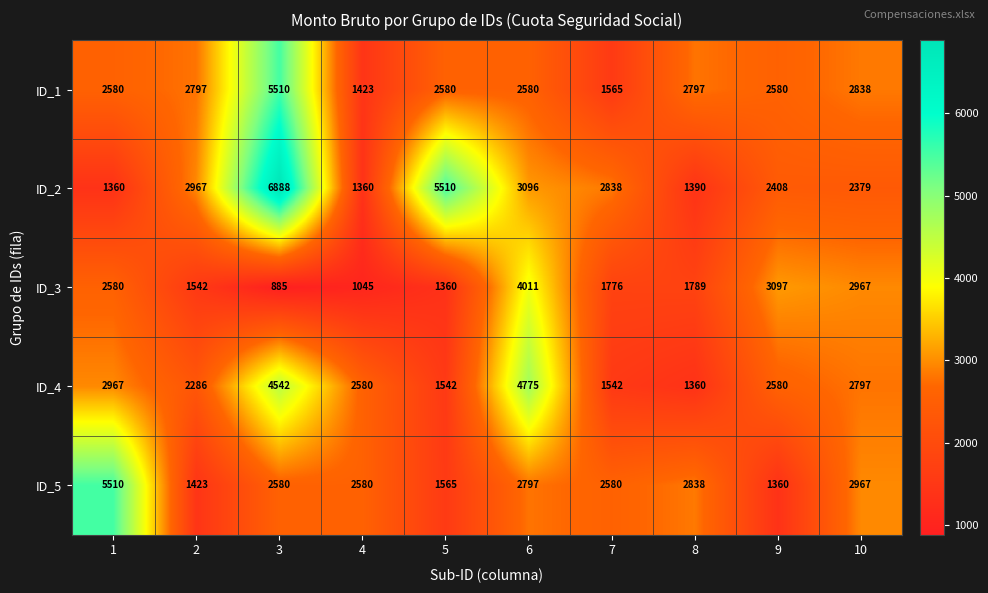

What is the minimum value shown in the chart?

885